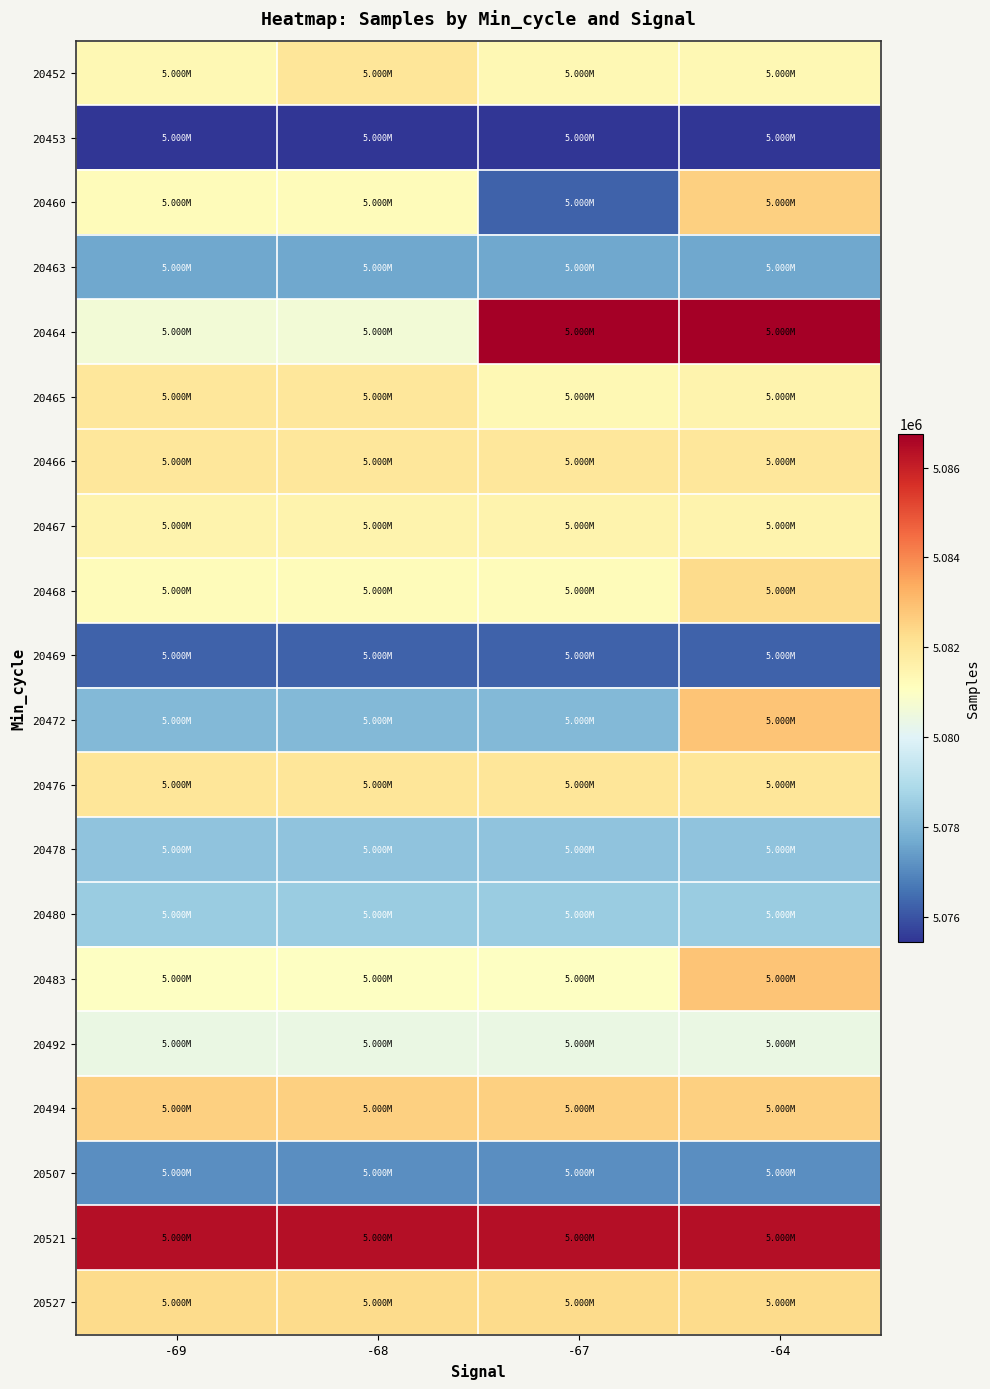

What is the spread (max minus min) of values at -67?

11311